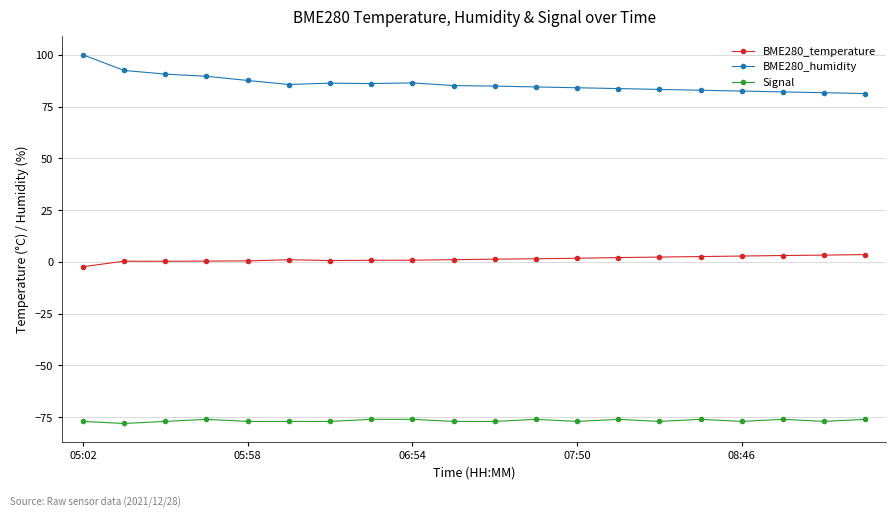

How many lines are shown in the chart?

3